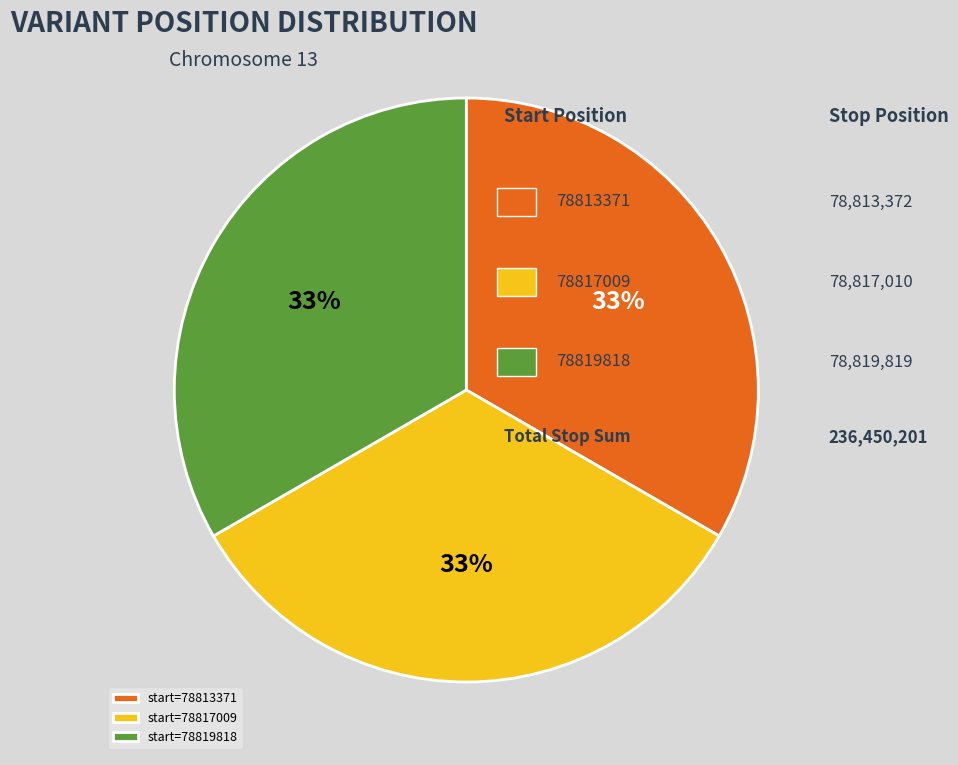

Is there a majority slice in this chart?

No